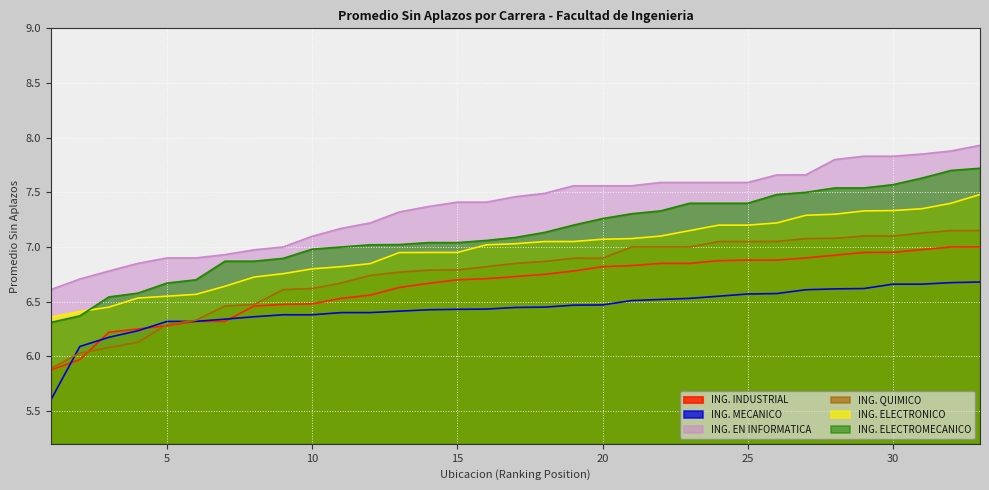

True or false: ING. QUIMICO and ING. ELECTROMECANICO cross at least once.

False